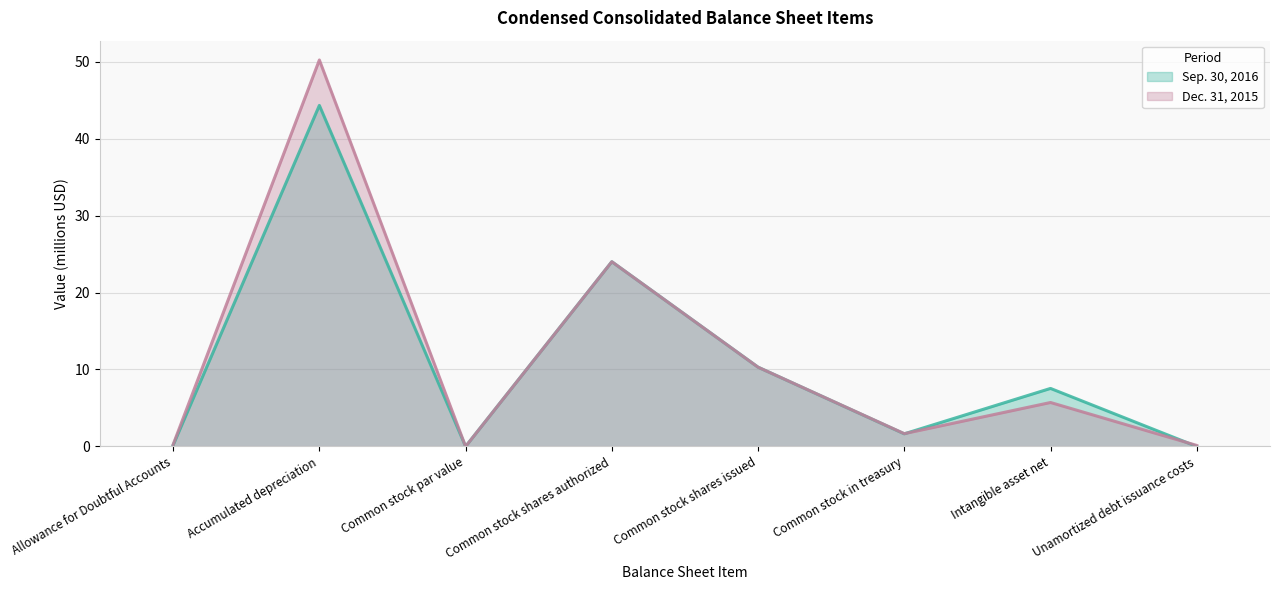

How many lines are shown in the chart?

2